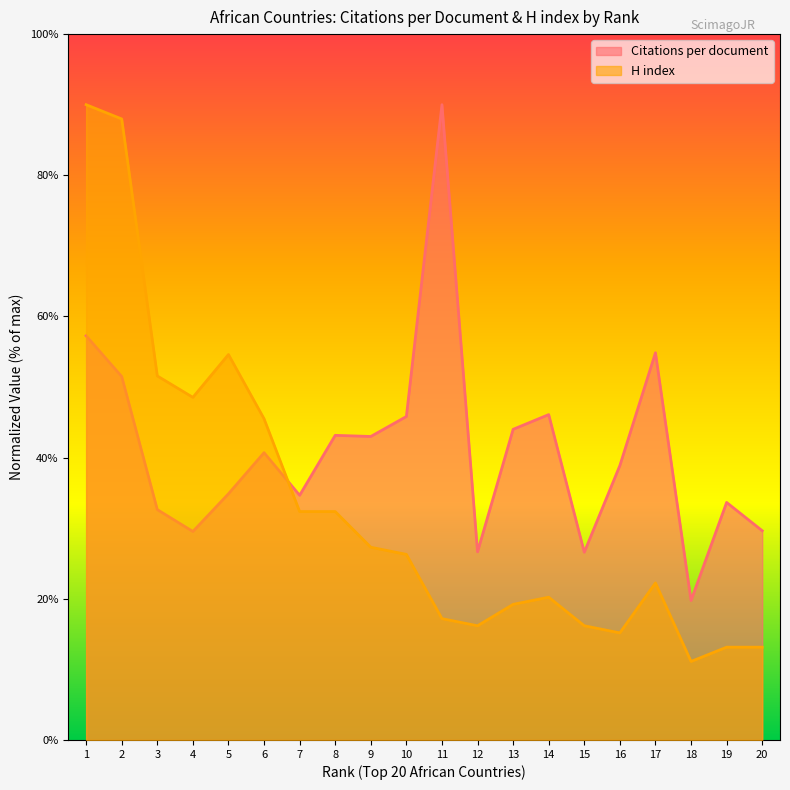

At how many categories does at least one series exceed 77?

3